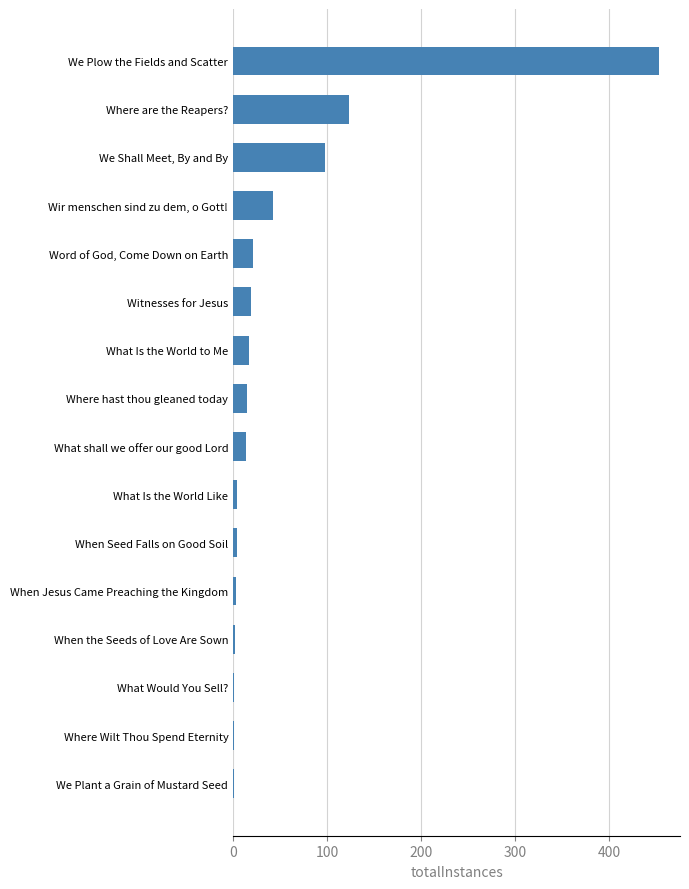

True or false: the data shows 801 at We Plow the Fields and Scatter.

False